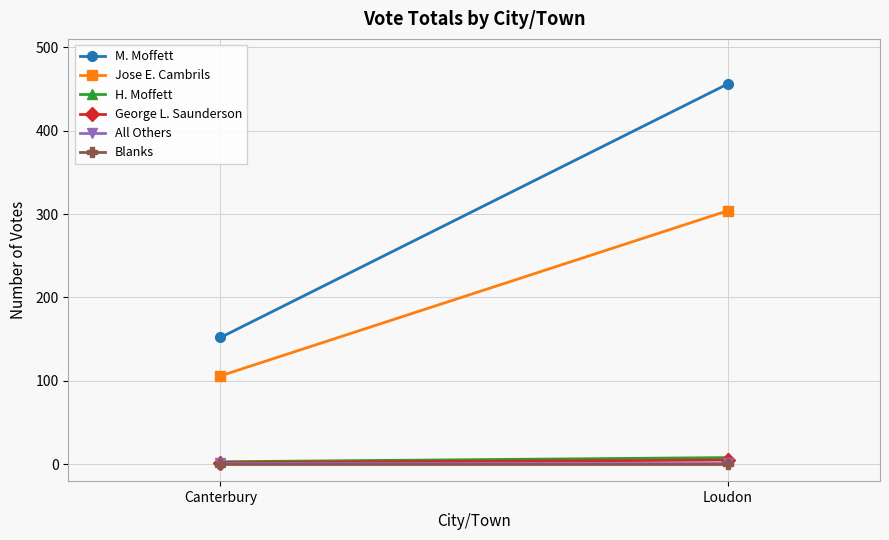

What is the total value across all series at Canterbury?

264